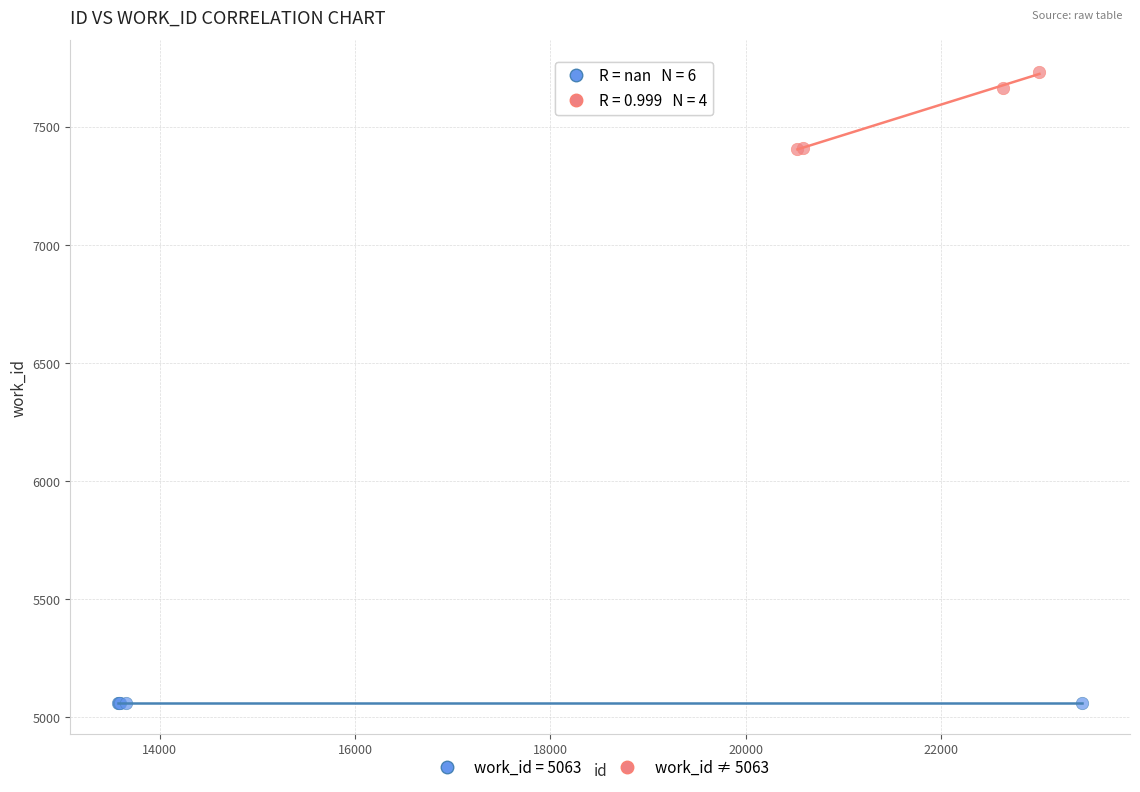

Which series reaches the maximum Y coordinate?

work_id ≠ 5063